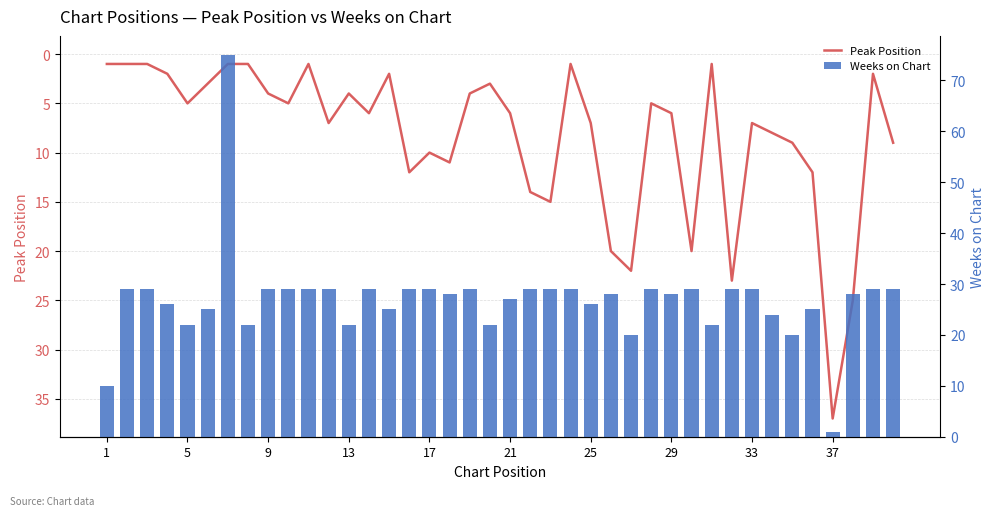

How many values in the Peak Position series are below 6?

19